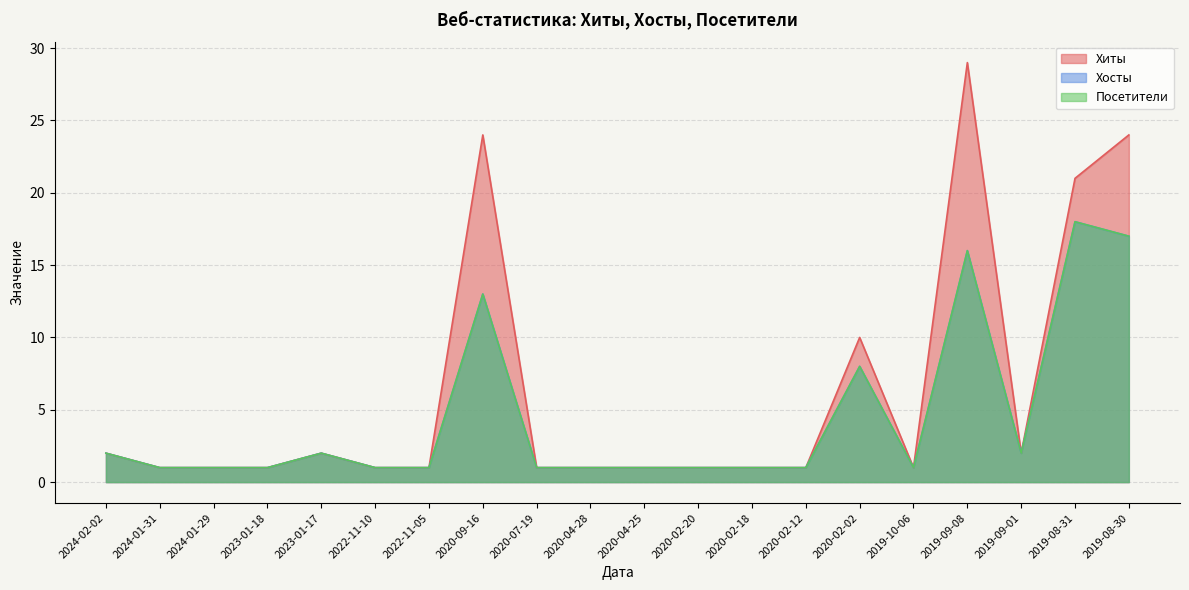

Reading left to right, transcribe all the data shown in this chart.

Хиты: 2	1	1	1	2	1	1	24	1	1	1	1	1	1	10	1	29	2	21	24
Хосты: 2	1	1	1	2	1	1	13	1	1	1	1	1	1	8	1	16	2	18	17
Посетители: 2	1	1	1	2	1	1	13	1	1	1	1	1	1	8	1	16	2	18	17